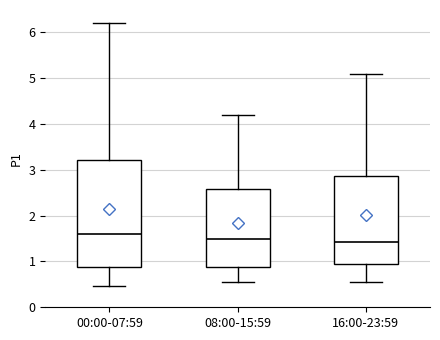

Which box is the tallest, from its lower edge to its upper edge?

00:00-07:59